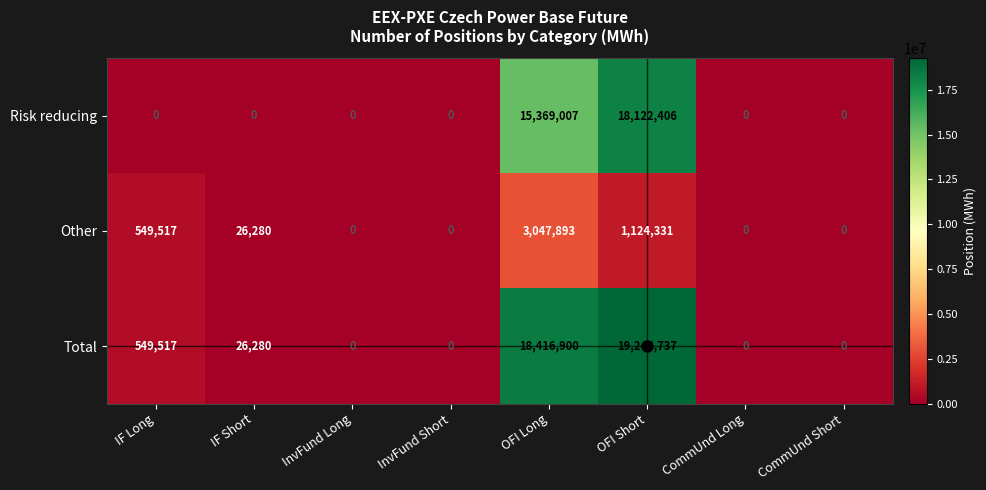

Count the number of categories in the chart.

8